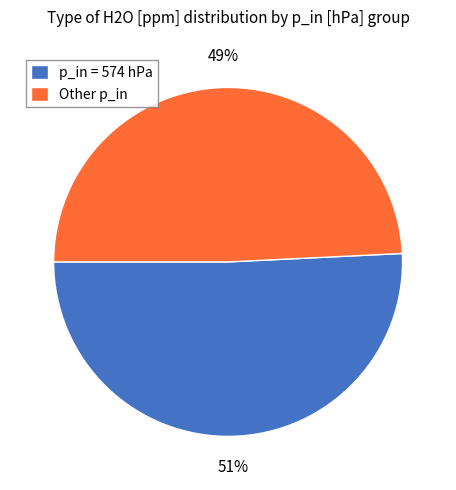

Does p_in = 574 hPa represent more than half of the total?

Yes